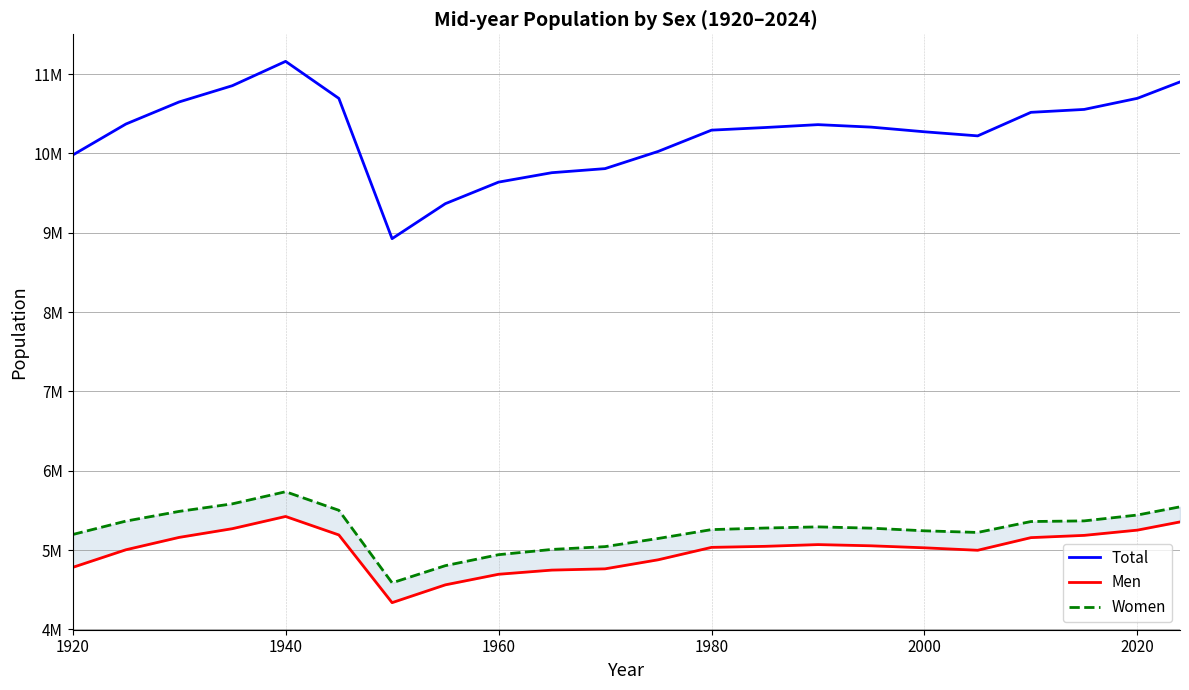

What is the average value of the Men series?

4999951